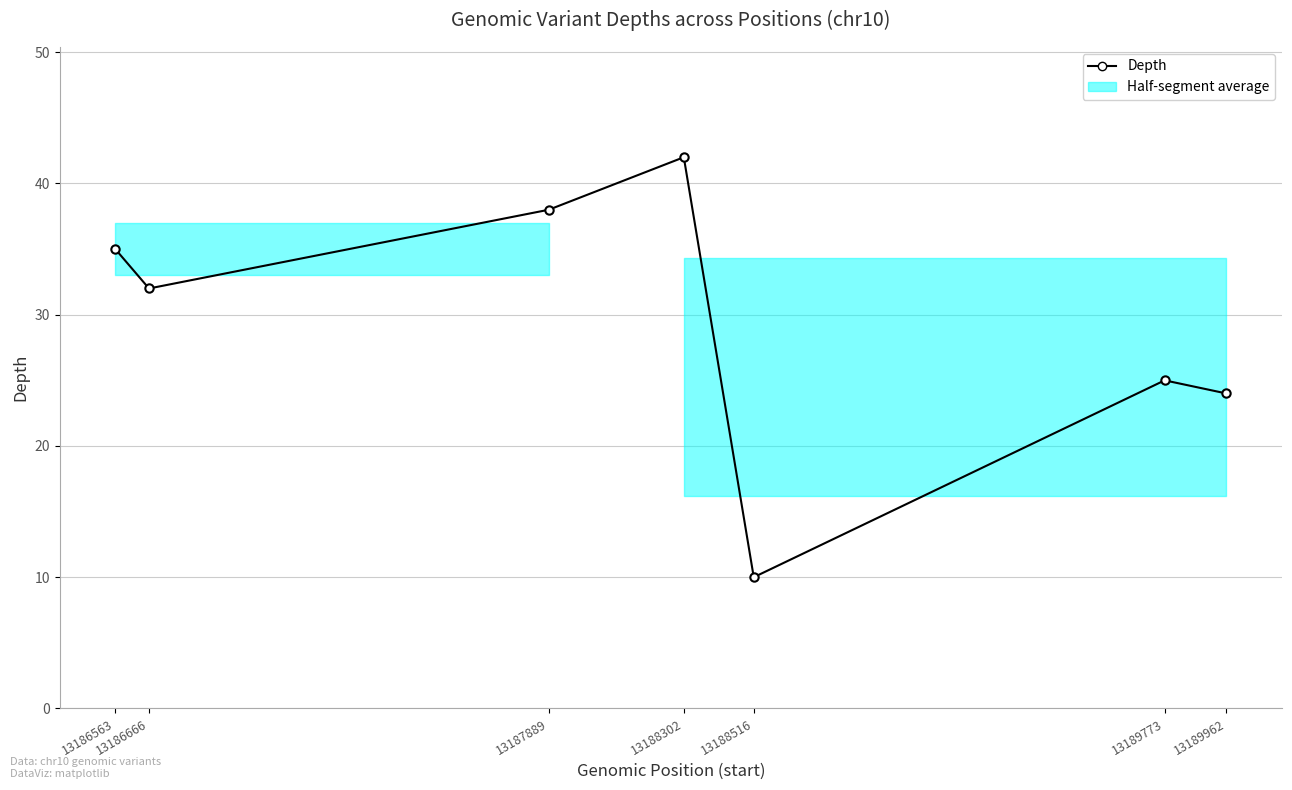

At which label does the data first exceed 32?

13186563